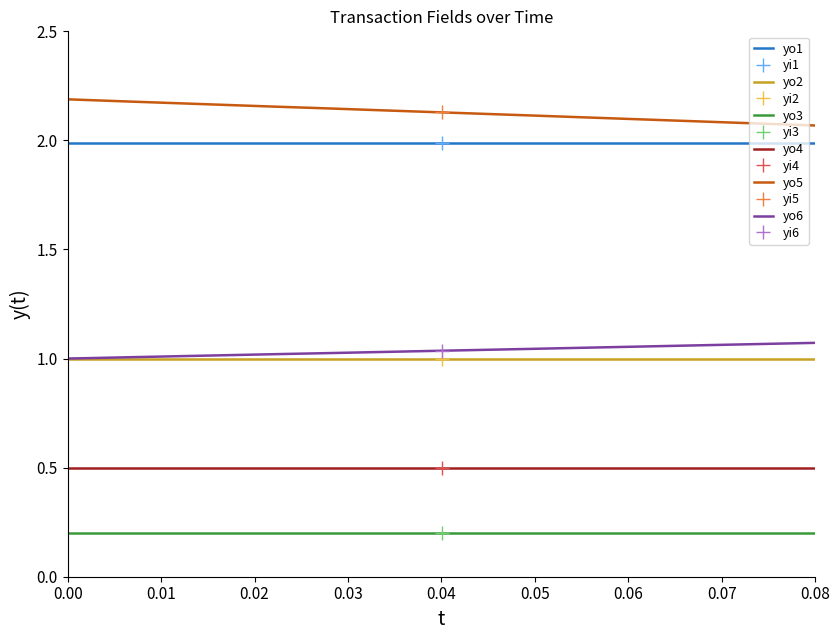

True or false: yo2 and yo1 intersect in this chart.

False